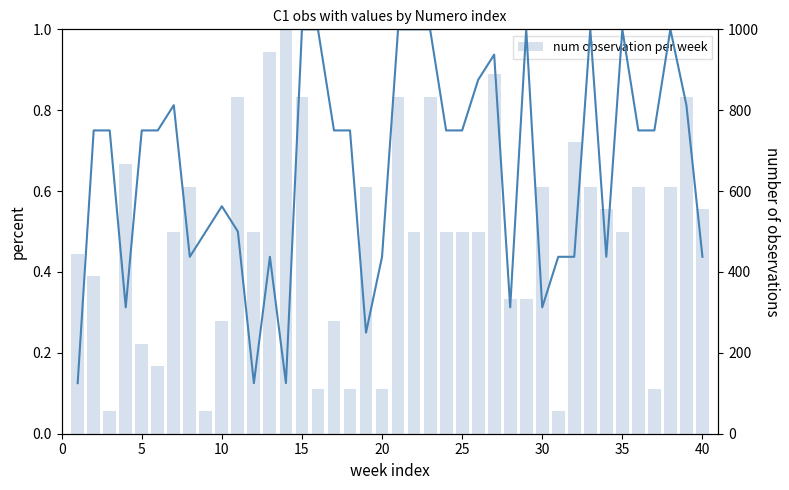

Is the value of num observation per week at 30 greater than the value of C2 line at 13?

No